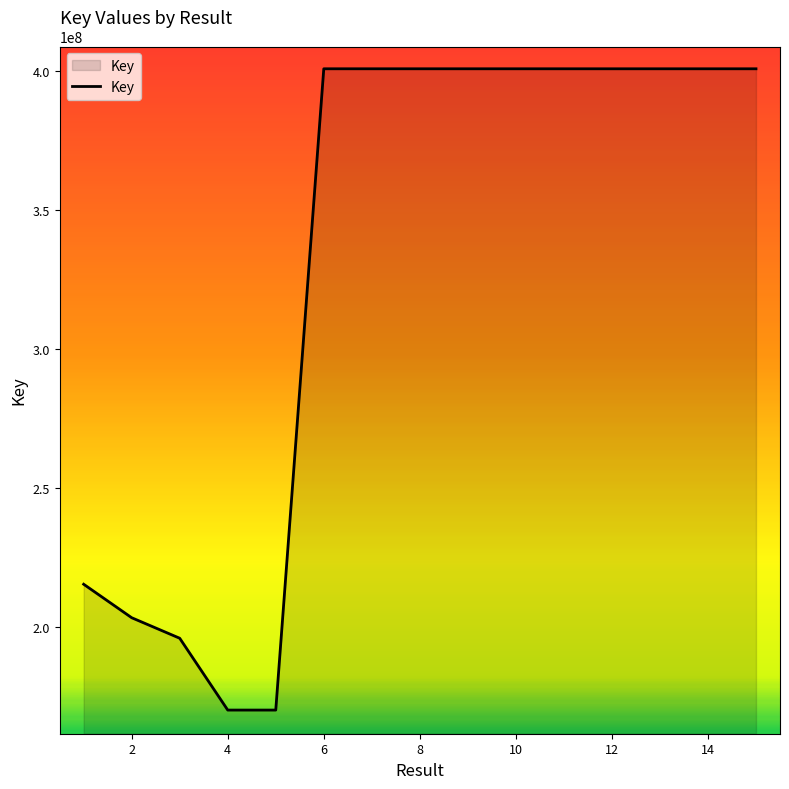

What is the smallest value displayed?

170076950